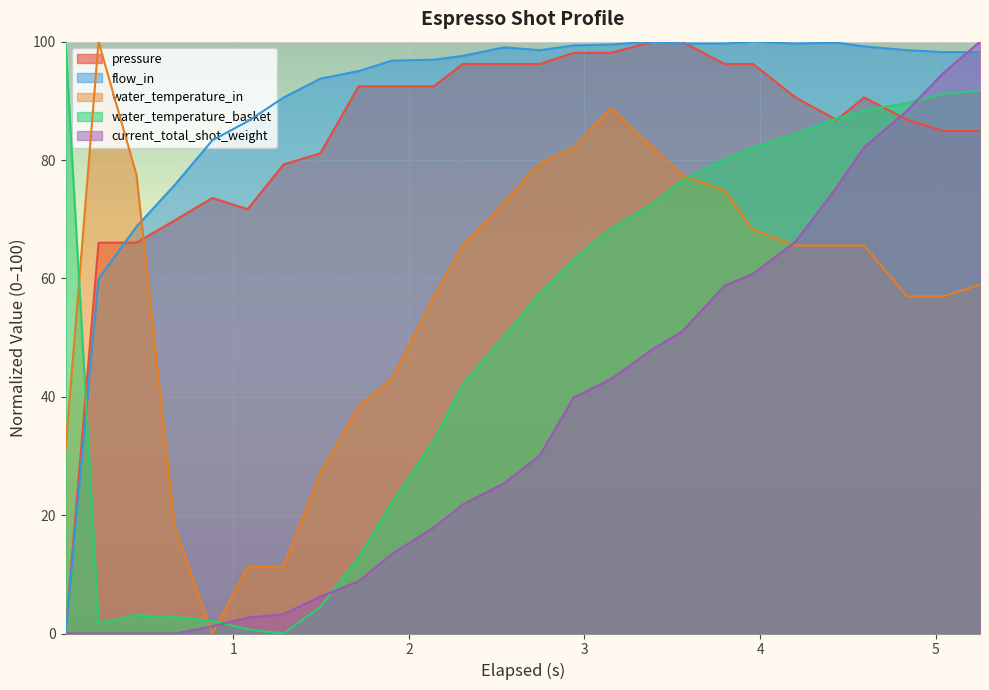

What is the greatest value displayed?

100.0